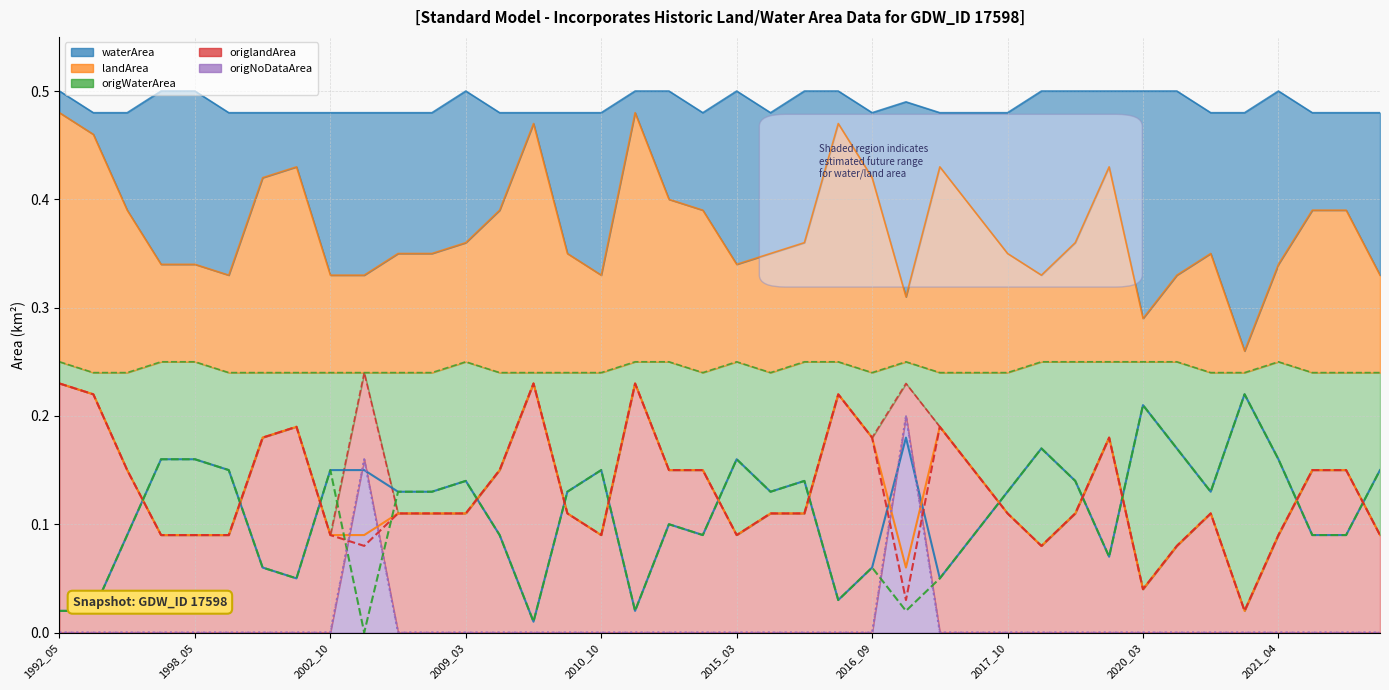

At which label does origNoDataArea (line) reach its minimum?

1992_05